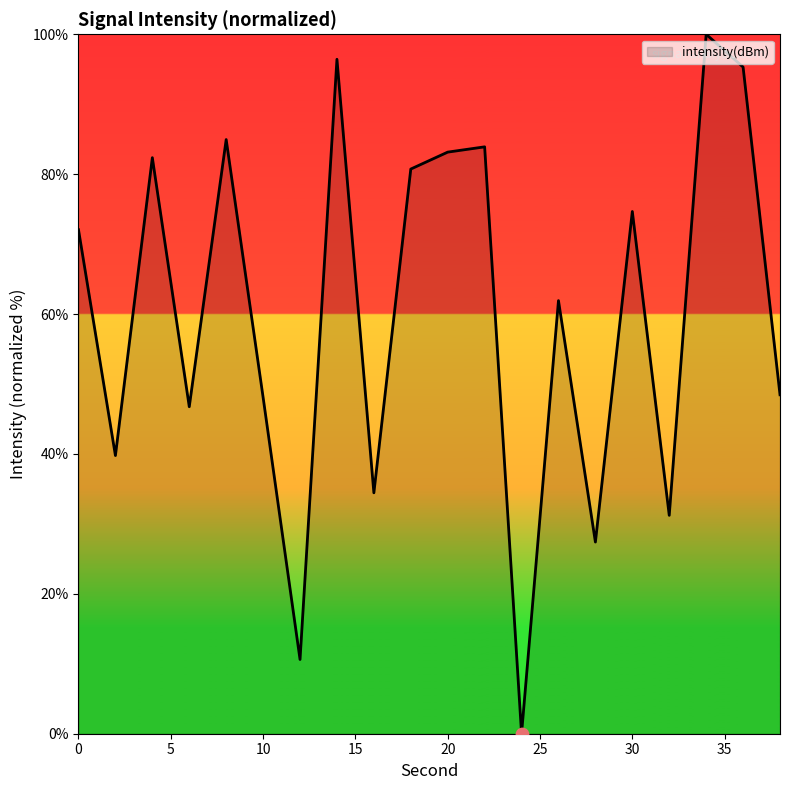

What is the maximum value shown in the chart?

100.0